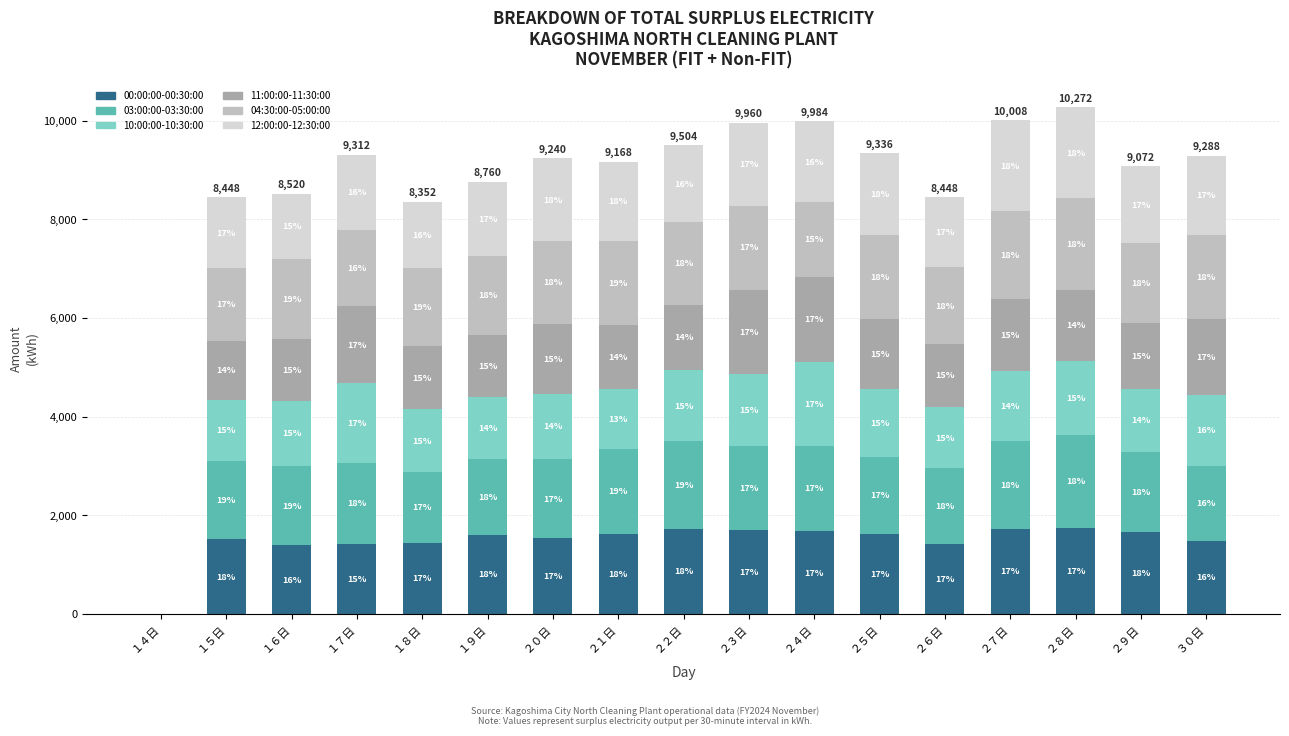

What are all the series names shown in the legend?

00:00:00-00:30:00, 03:00:00-03:30:00, 10:00:00-10:30:00, 11:00:00-11:30:00, 04:30:00-05:00:00, 12:00:00-12:30:00